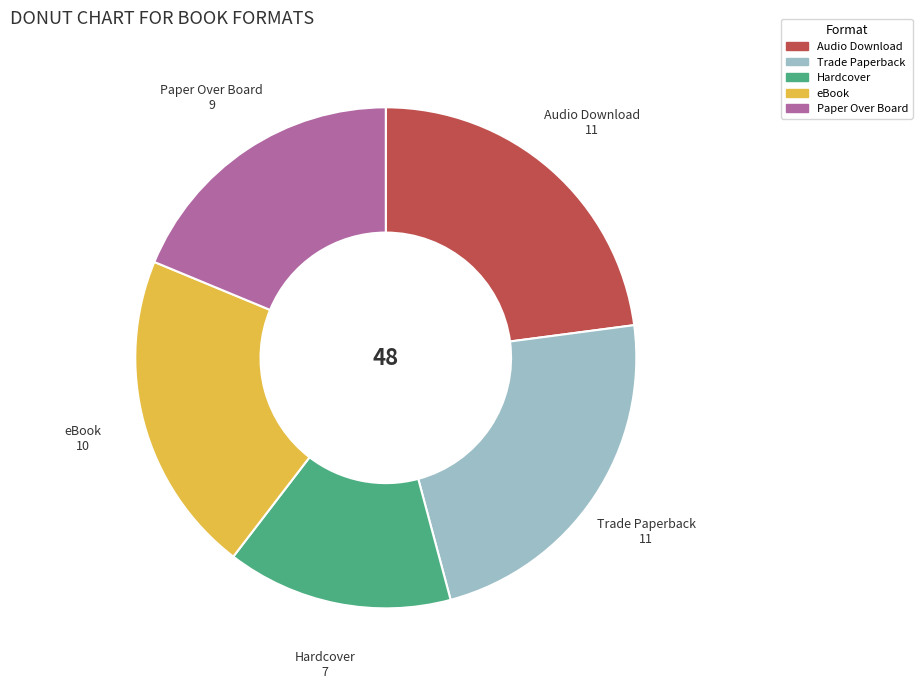

Is it true that eBook is 14% of the pie?

False